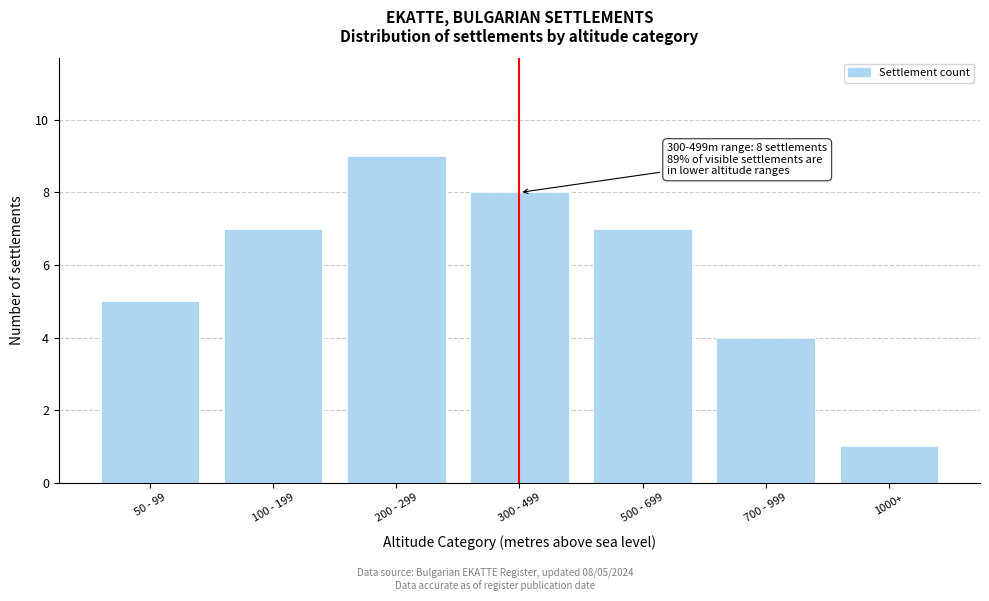

Reading left to right, what are all the values shown in this chart?

5	7	9	8	7	4	1